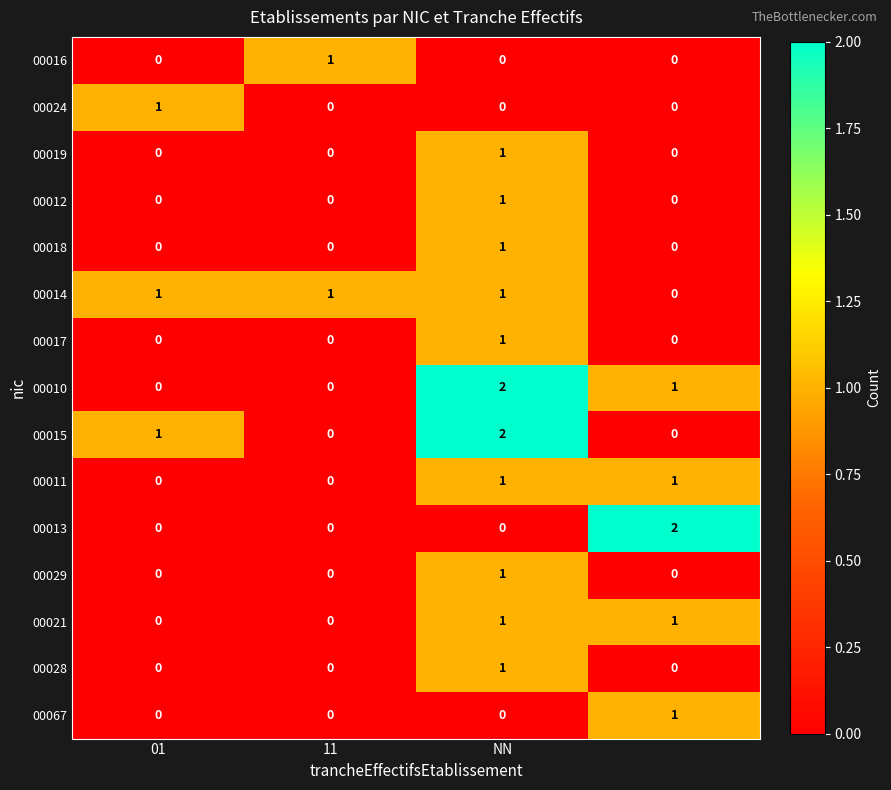

At how many categories does at least one series exceed 0?

4